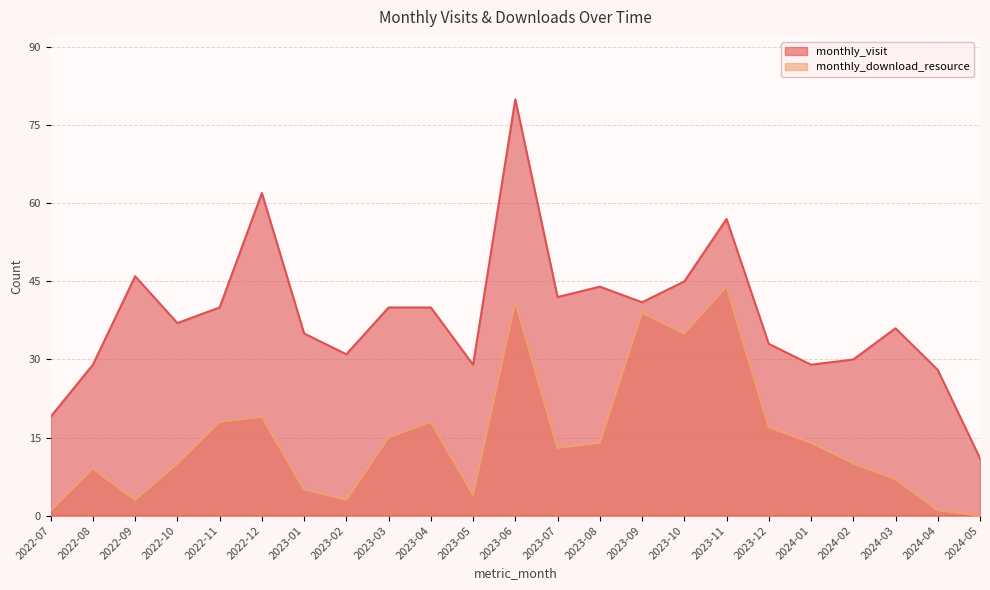

Where is the first local minimum for monthly_visit?

2022-10